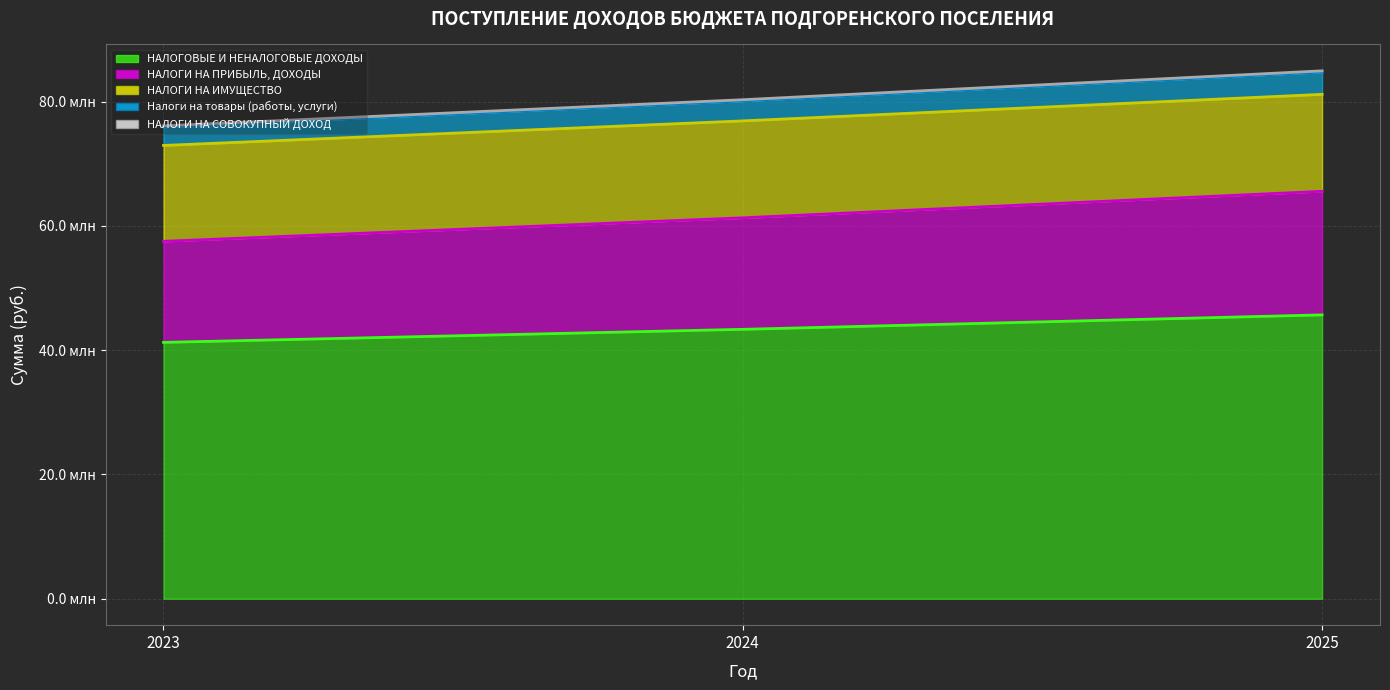

How many НАЛОГИ НА ПРИБЫЛЬ, ДОХОДЫ values are between 57514700 and 65560900?

3